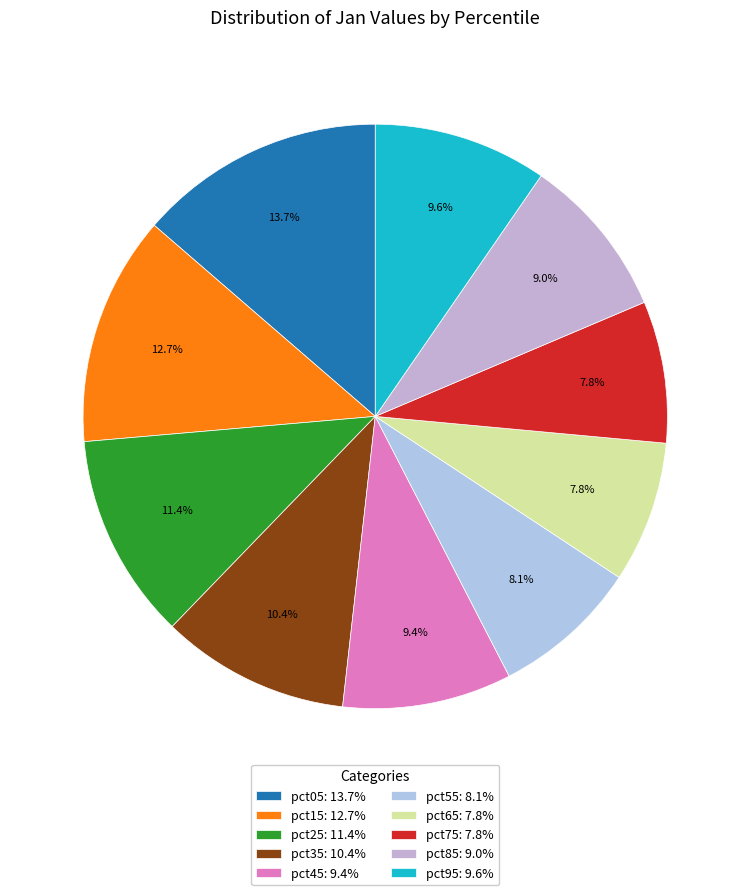

Do pct85 and pct25 together represent more than half of the pie?

No